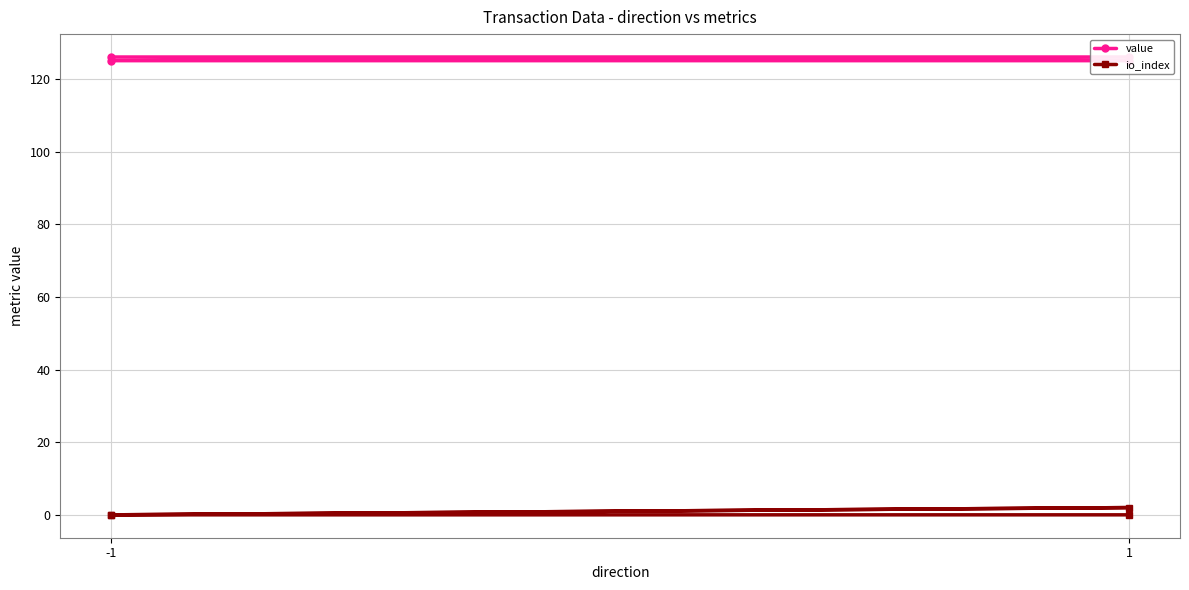

How many data points in value are less than 126?

2